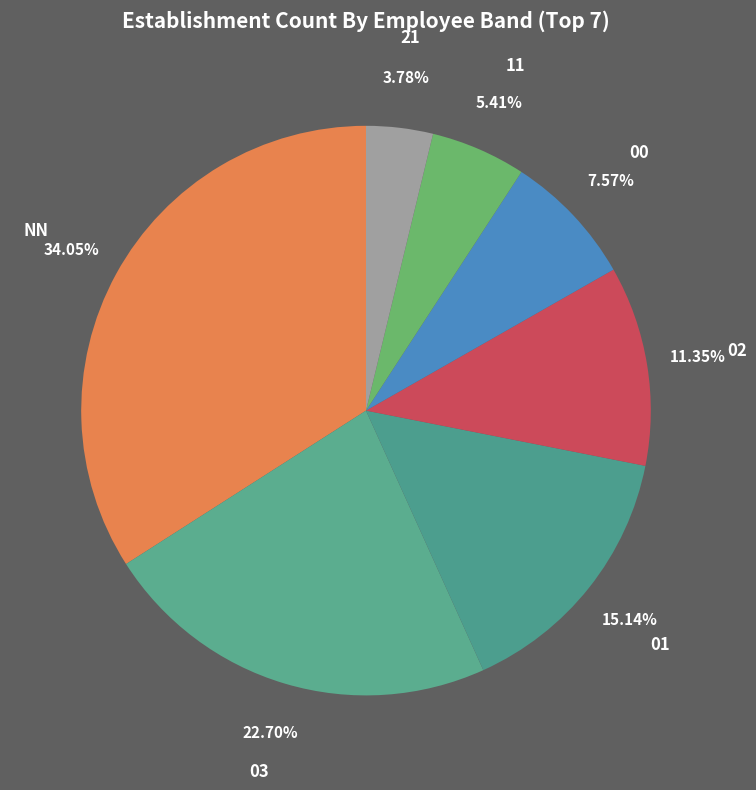

Which slice is the largest?

NN